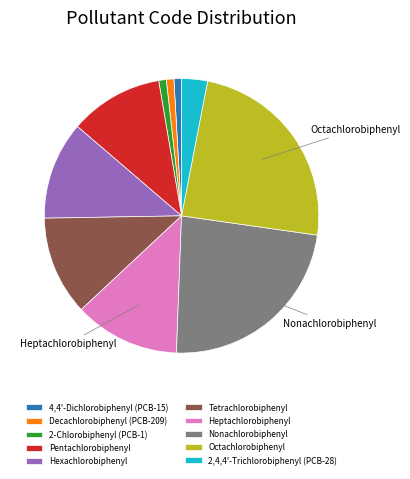

Which slice is the largest?

Octachlorobiphenyl